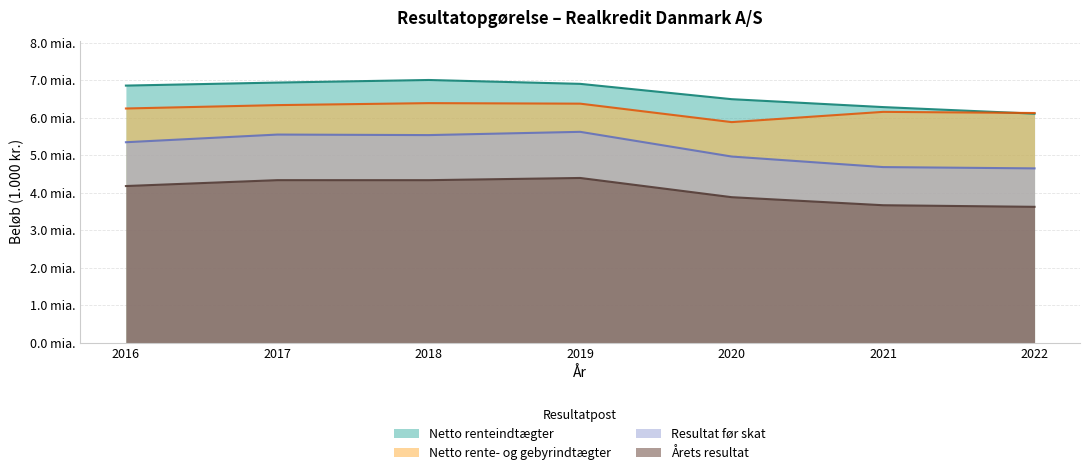

What is the approximate value of Netto renteindtægter at 2018?

7.0